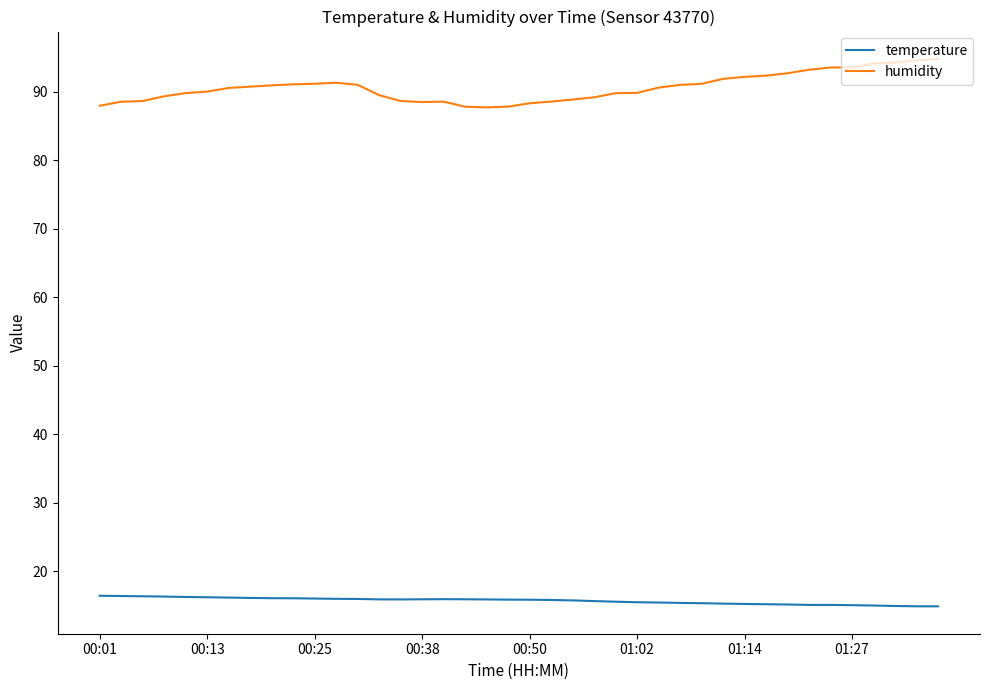

Rank the series by their maximum value, from highest to lowest.

humidity, temperature